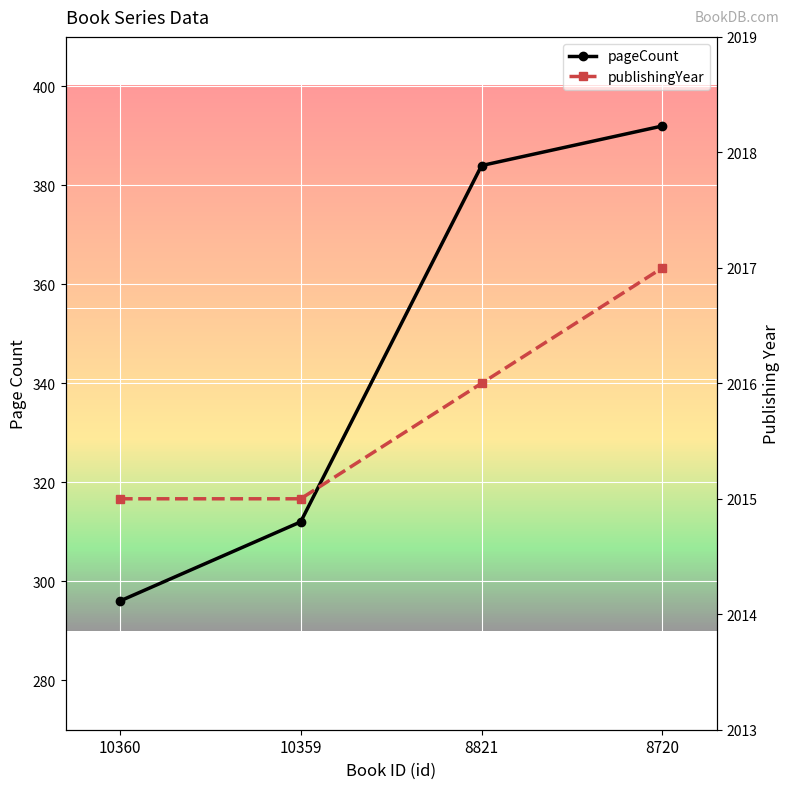

True or false: pageCount and publishingYear cross at least once.

False